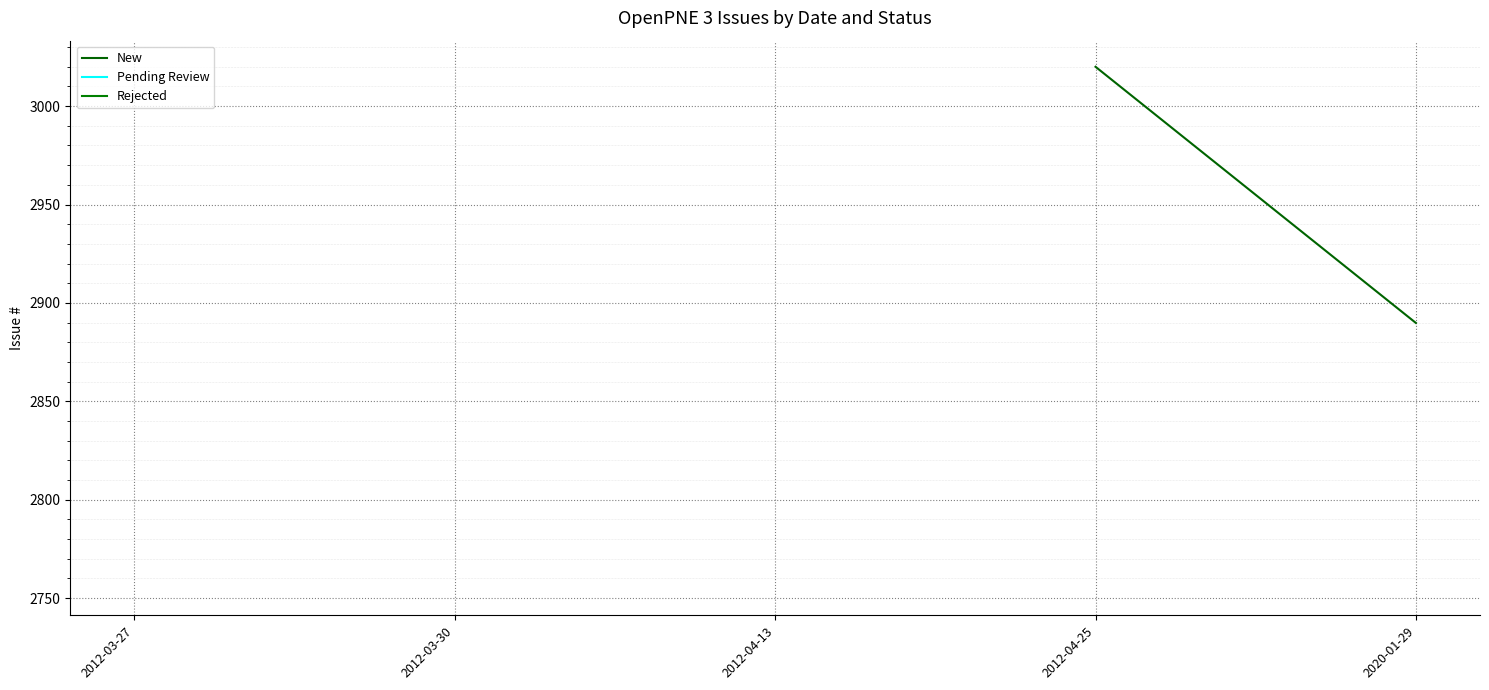

Which has a higher value, 2012-03-30 or 2012-04-13?

2012-04-13